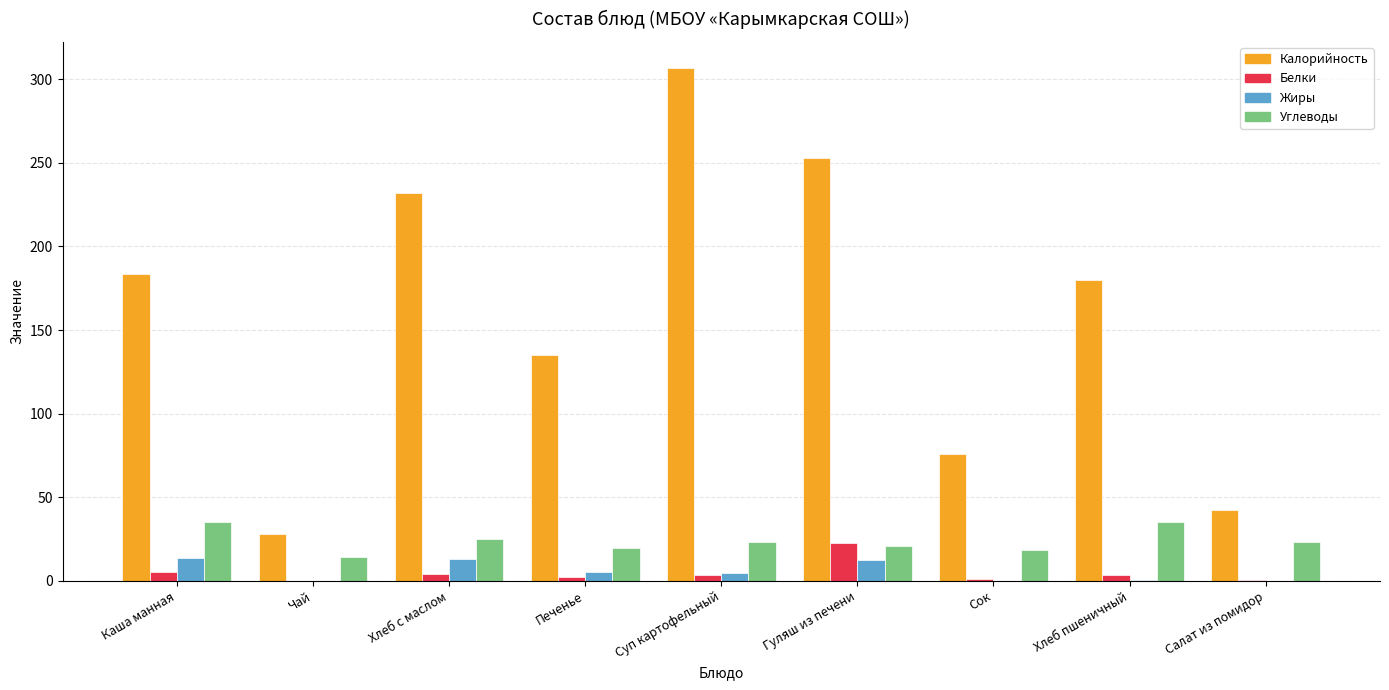

Are the bars horizontal?

No